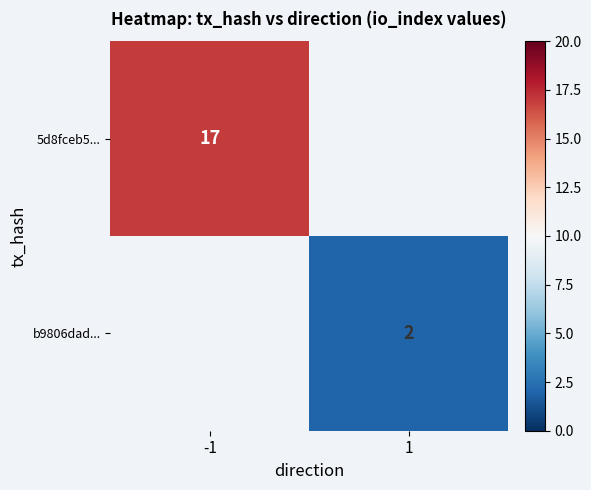

Is it true that 5d8fceb5... equals 10 at -1?

False